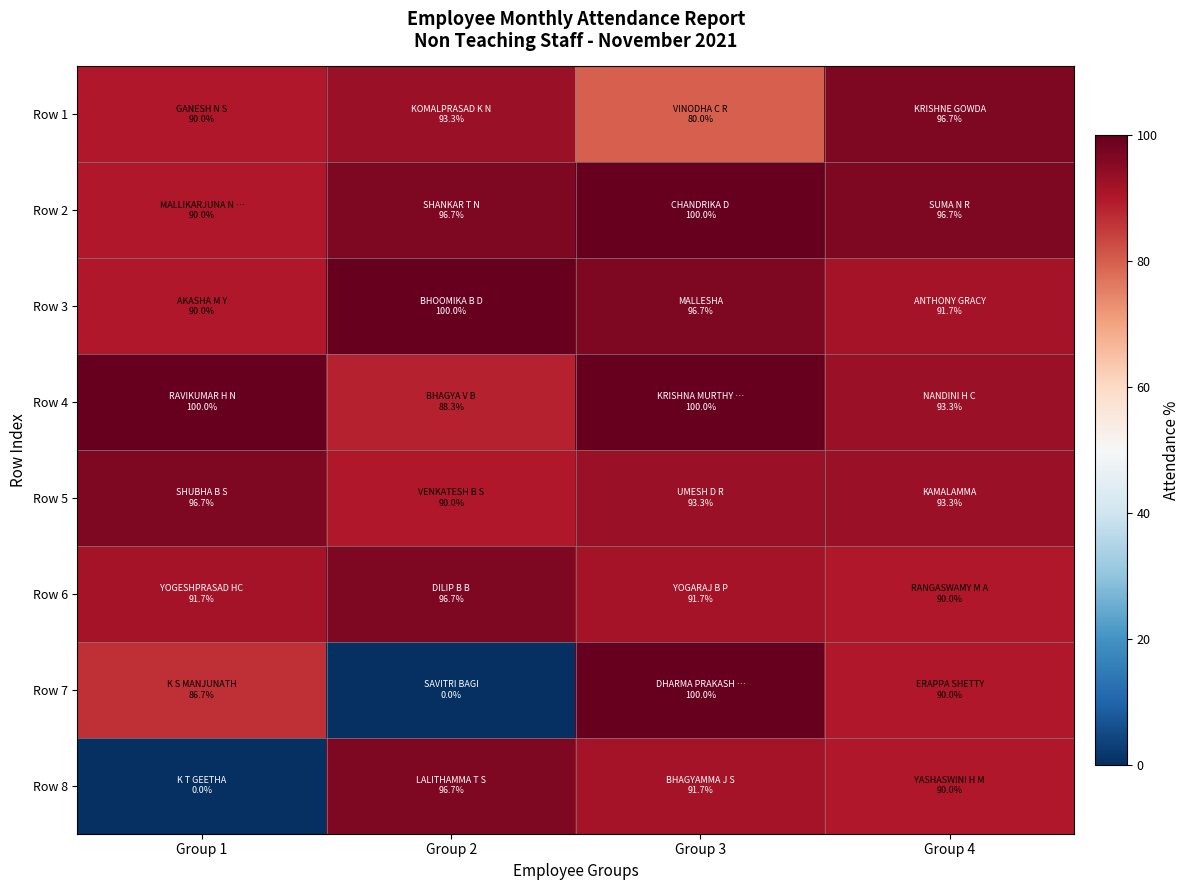

Reading left to right, what are all the values shown in this chart?

Row 1: Group 1=90.0	Group 2=93.3	Group 3=80.0	Group 4=96.7
Row 2: Group 1=90.0	Group 2=96.7	Group 3=100.0	Group 4=96.7
Row 3: Group 1=90.0	Group 2=100.0	Group 3=96.7	Group 4=91.7
Row 4: Group 1=100.0	Group 2=88.3	Group 3=100.0	Group 4=93.3
Row 5: Group 1=96.7	Group 2=90.0	Group 3=93.3	Group 4=93.3
Row 6: Group 1=91.7	Group 2=96.7	Group 3=91.7	Group 4=90.0
Row 7: Group 1=86.7	Group 2=0.0	Group 3=100.0	Group 4=90.0
Row 8: Group 1=0.0	Group 2=96.7	Group 3=91.7	Group 4=90.0